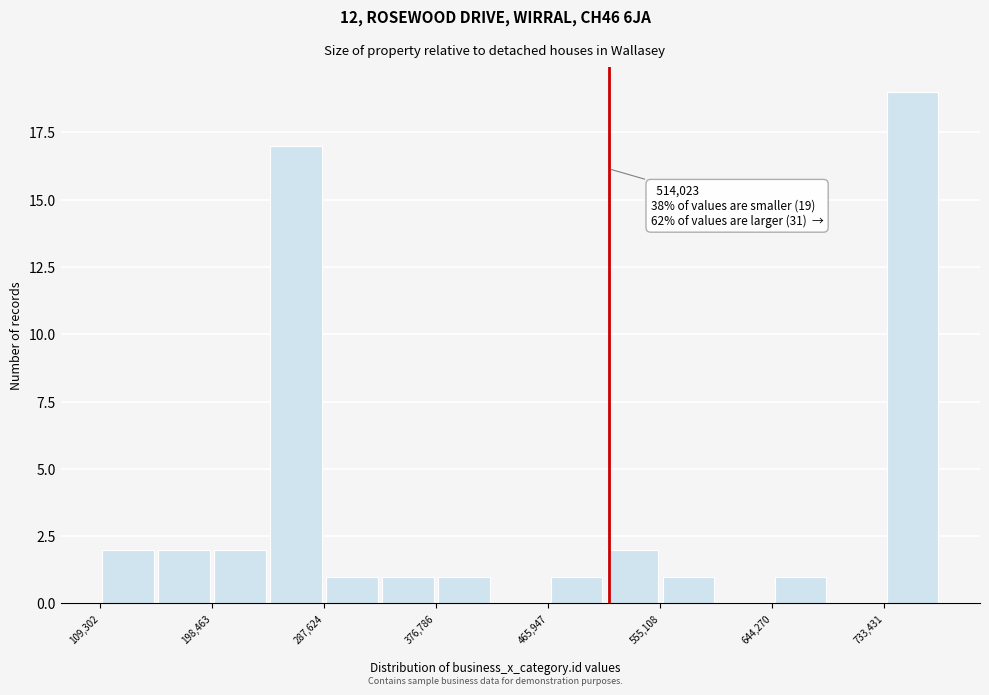

Which range on the x-axis has the tallest bar?

730000 to 780000